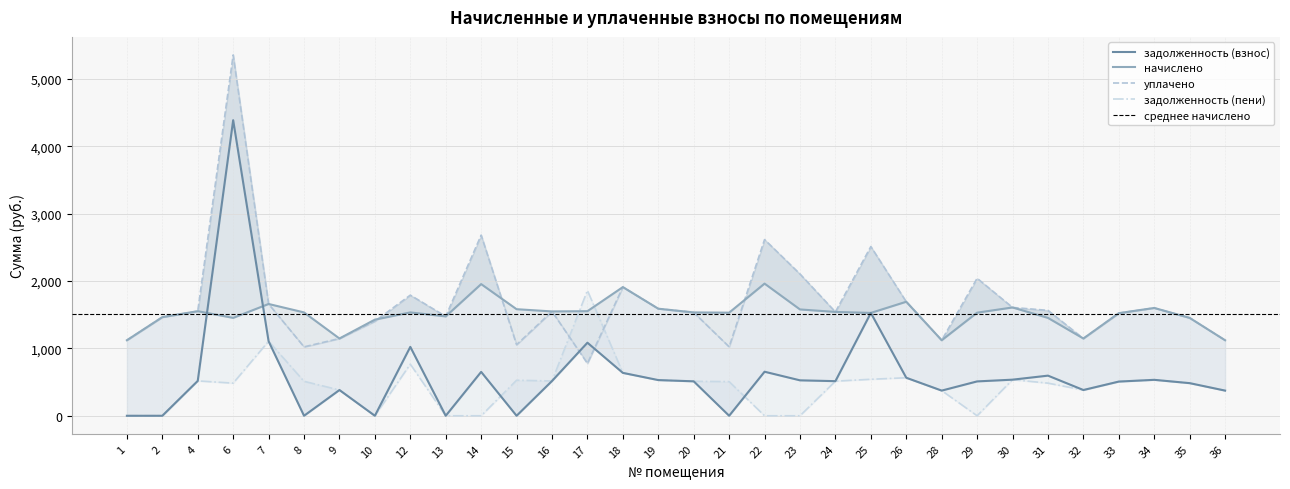

What is the sum of the начислено values at 8 and 24?

3074.9